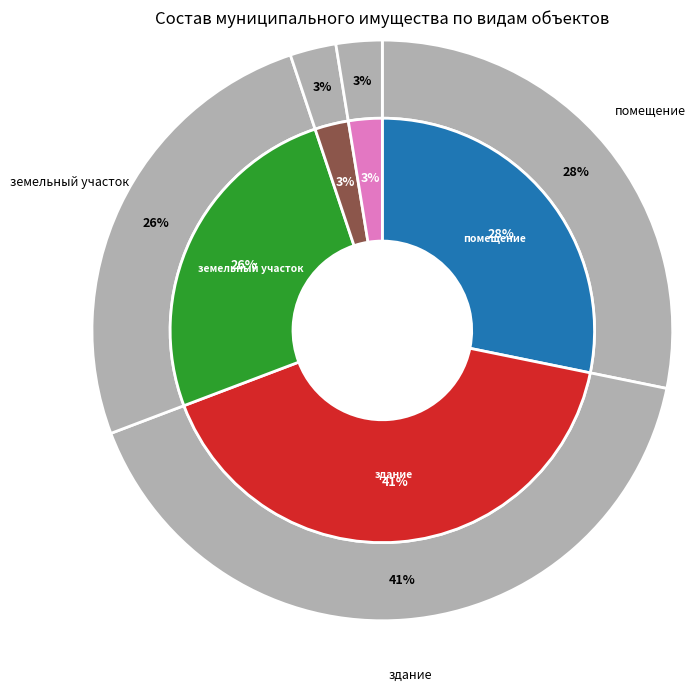

Is there a majority slice in this chart?

No